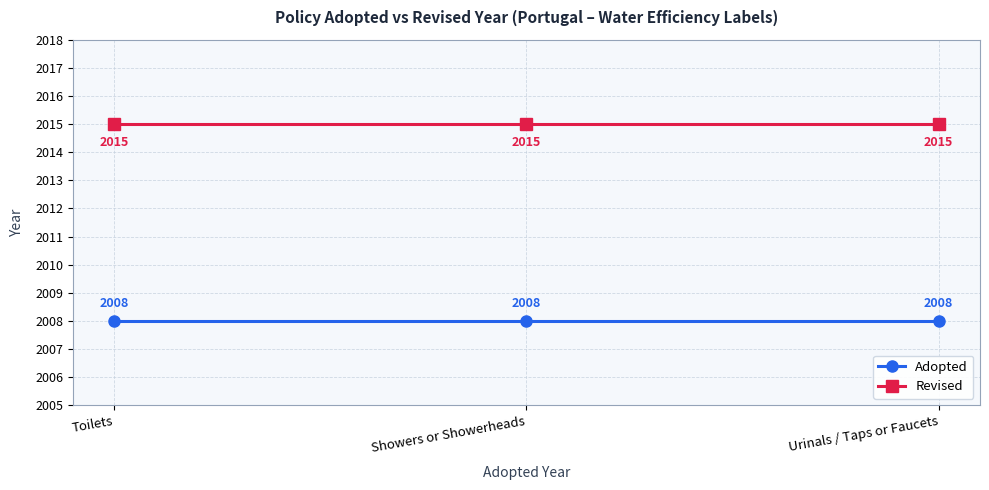

What is the spread (max minus min) of values at Showers or Showerheads?

7